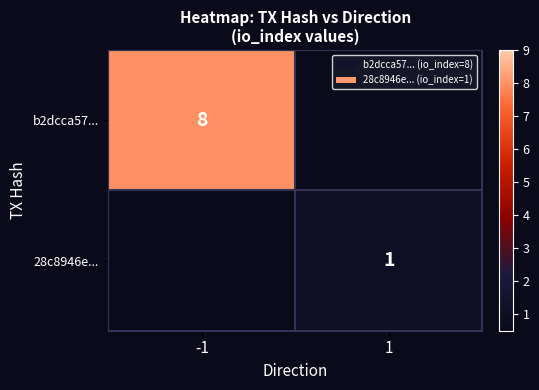

The value of b2dcca57... at -1 is 8. True or false?

True